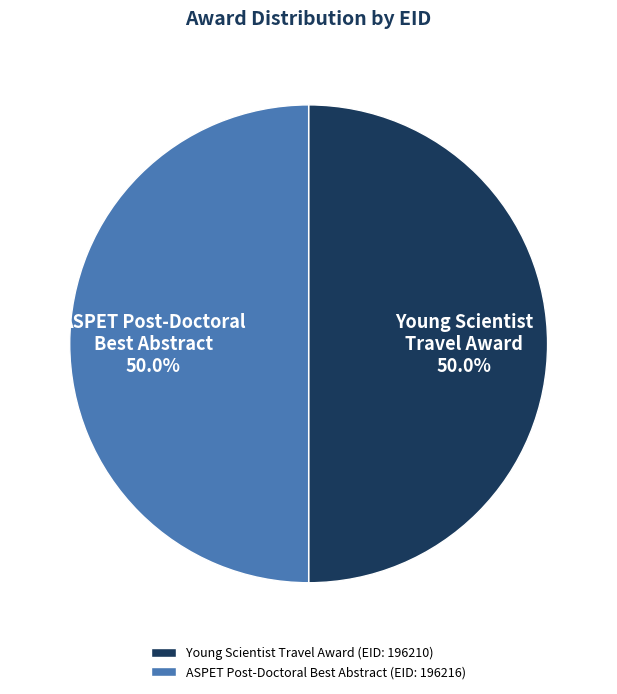

Approximately how many times larger is the value at ASPET Post-Doctoral Best Abstract (EID: 196216) compared to Young Scientist Travel Award (EID: 196210)?

1.0